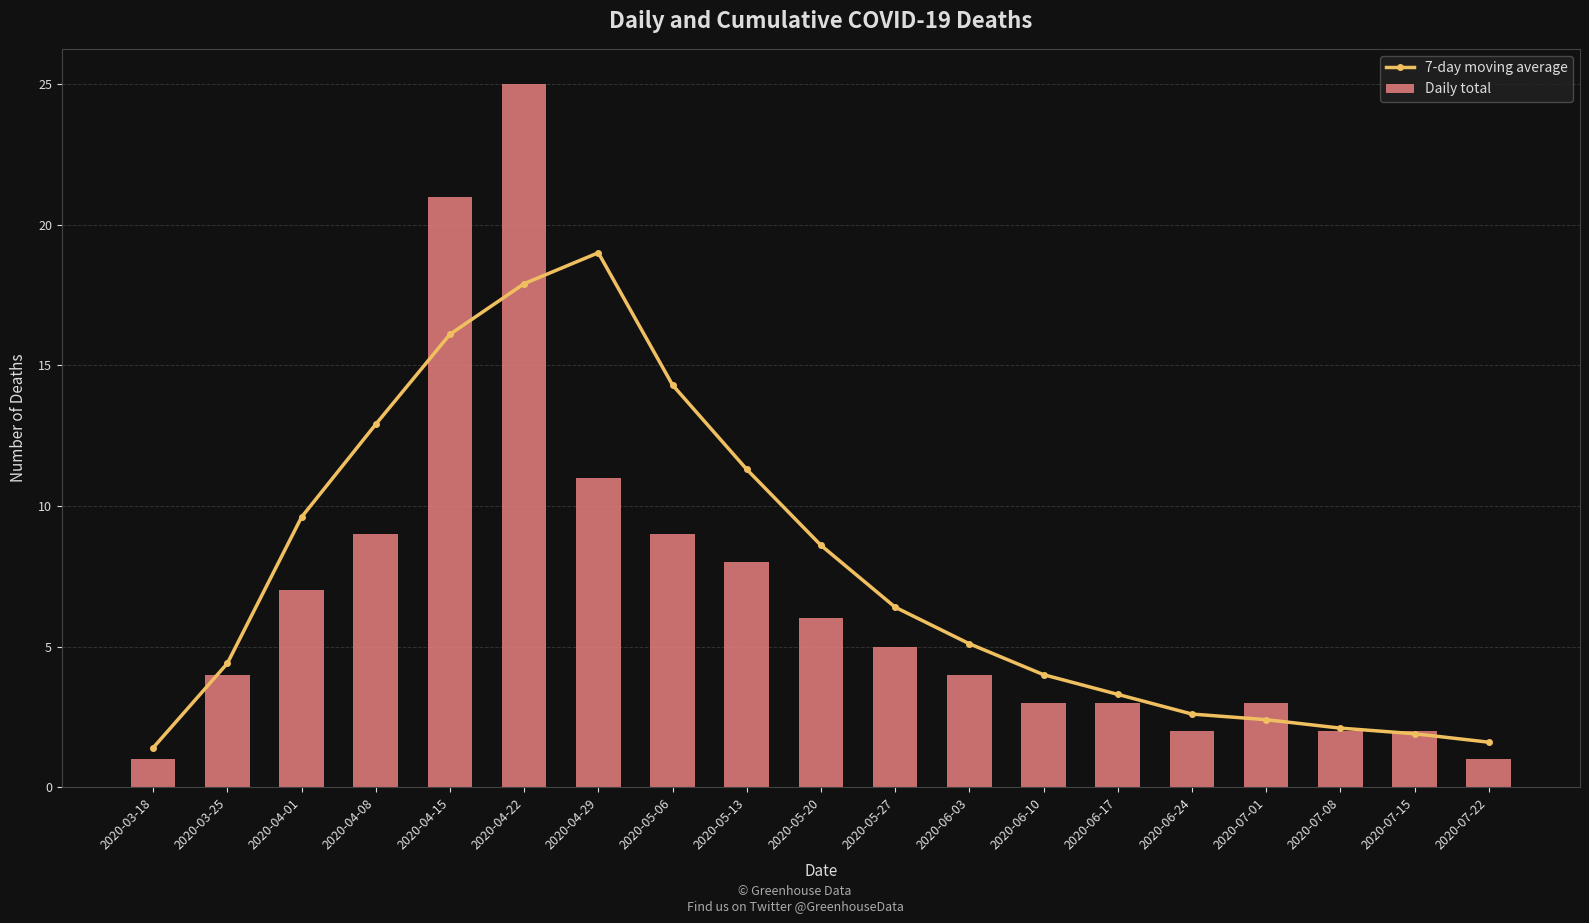

At which category is the sum across all series the highest?

2020-04-22